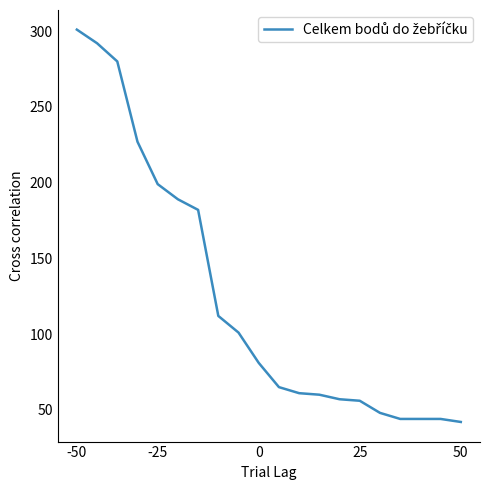

What is the maximum value shown in the chart?

301